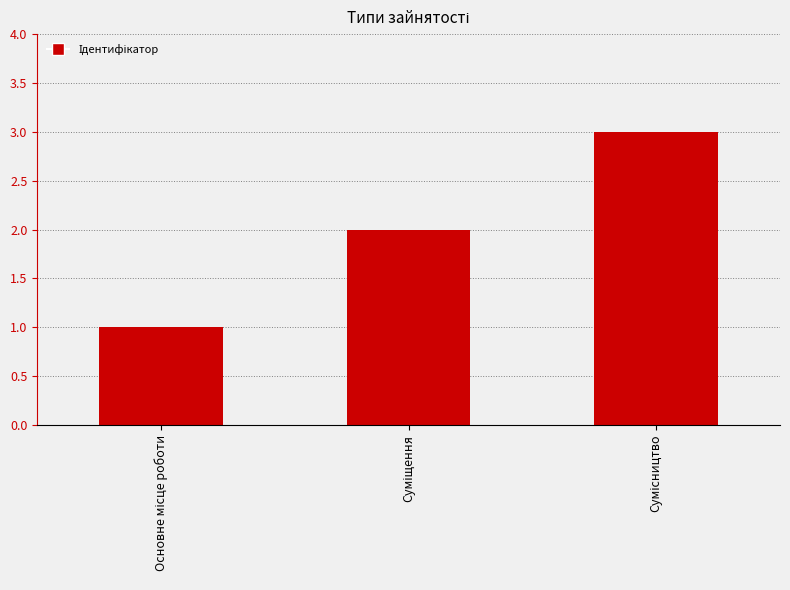

What is the greatest value displayed?

3